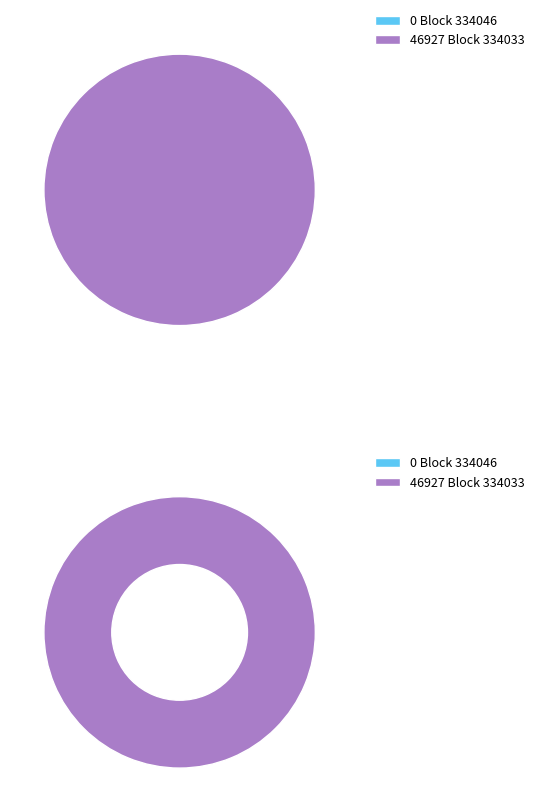

Which slice is the smallest?

334046